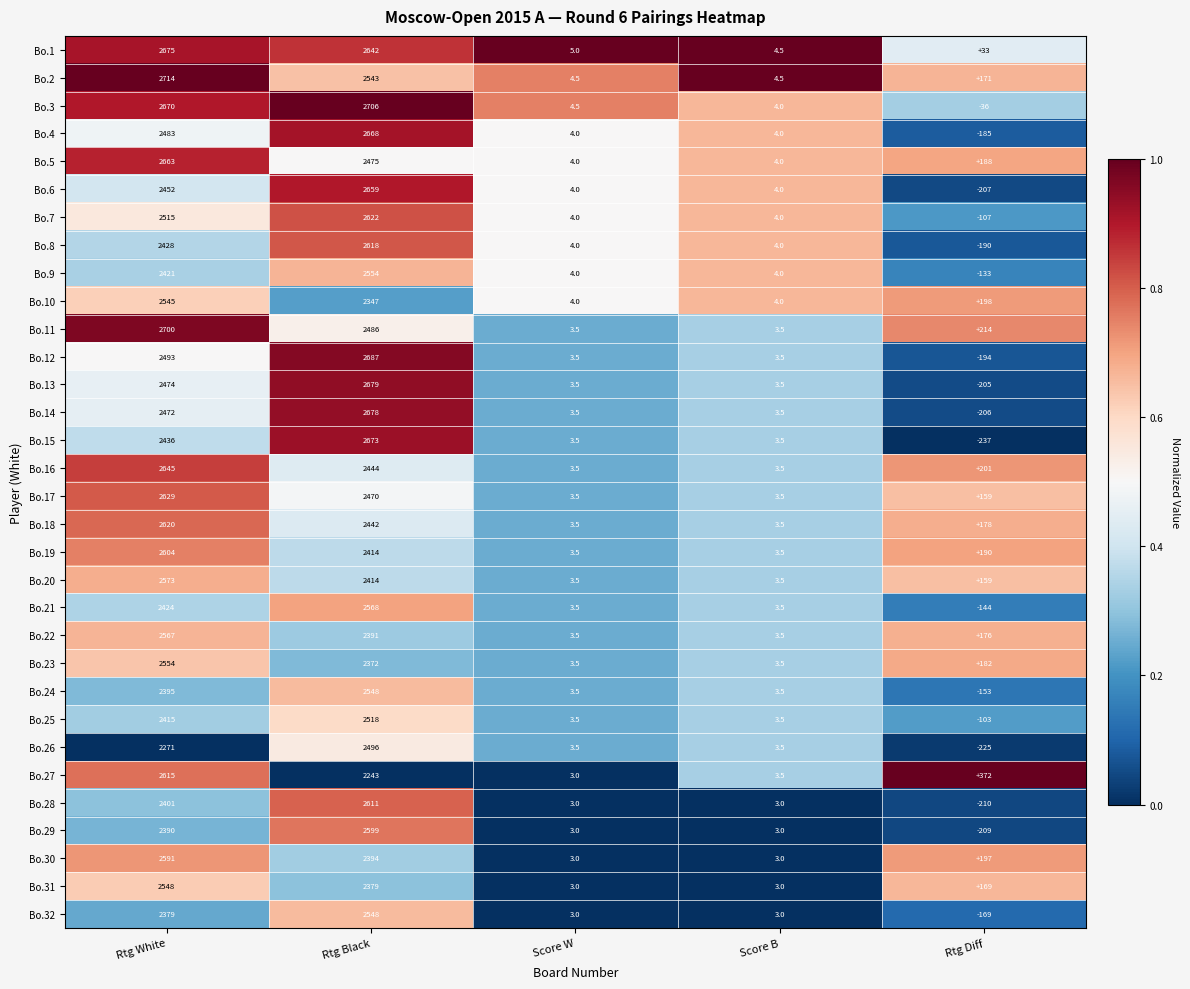

What is the difference between the highest and lowest values at Rtg Black?

463.0